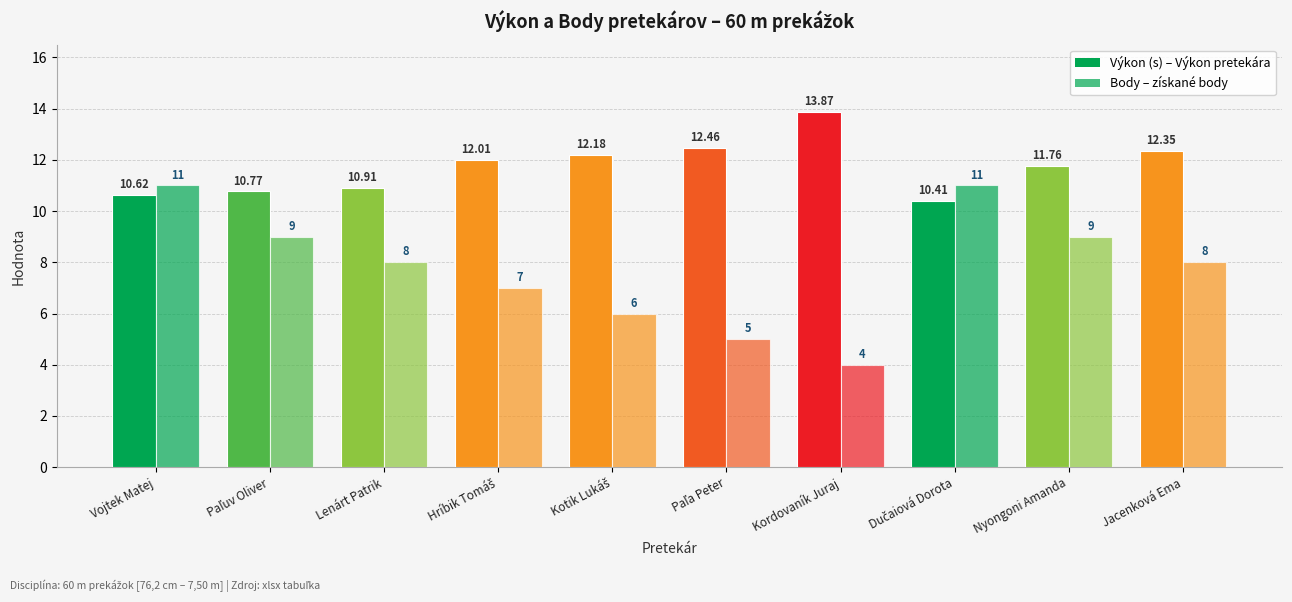

Does the chart contain stacked bars?

No